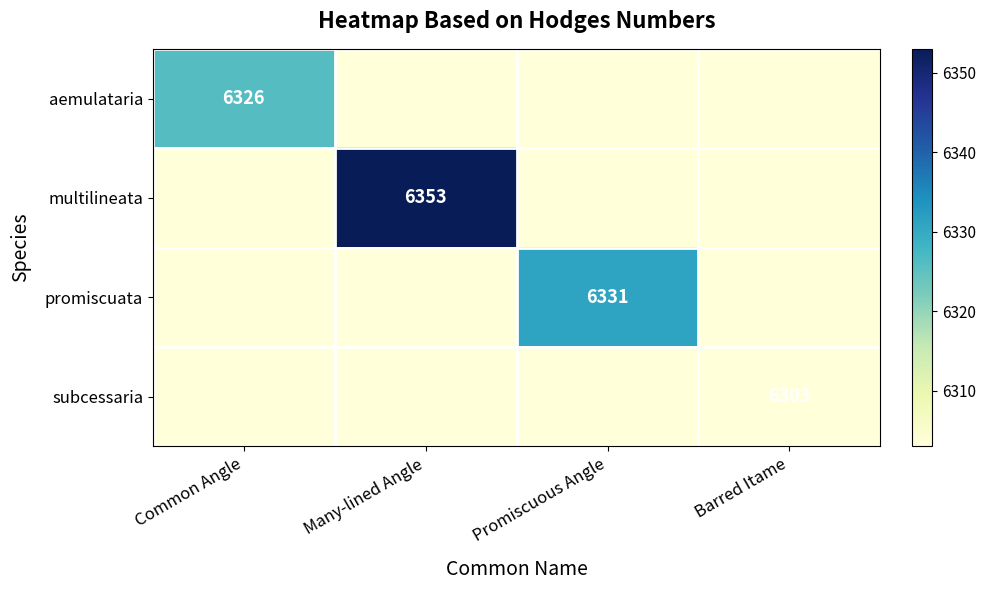

What is the total value across all series at Common Angle?

25235